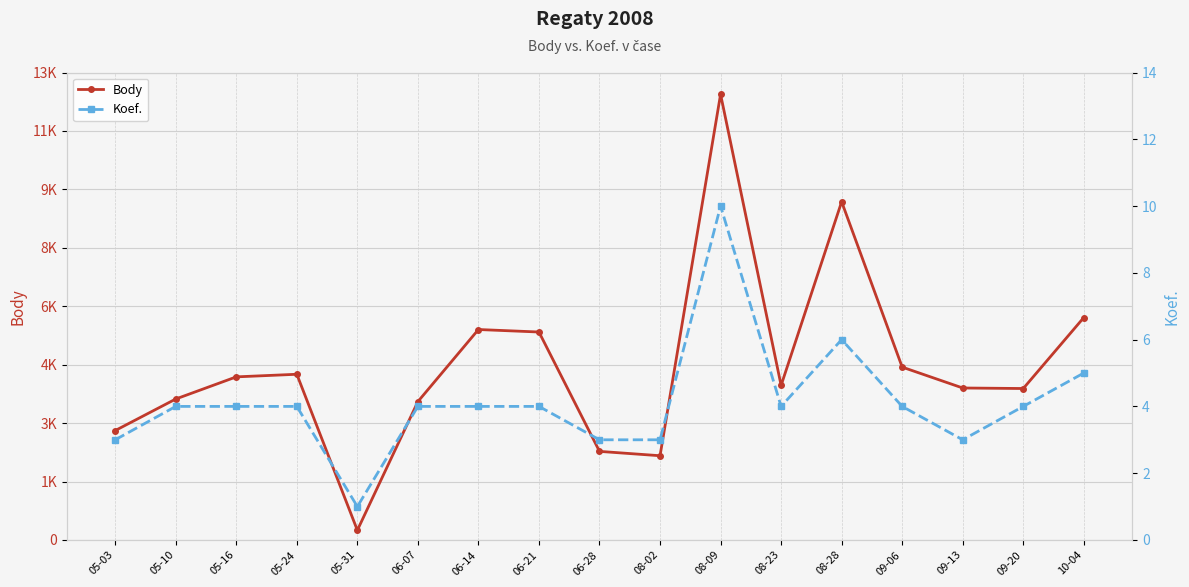

Rank the series by their maximum value, from highest to lowest.

Body, Koef.